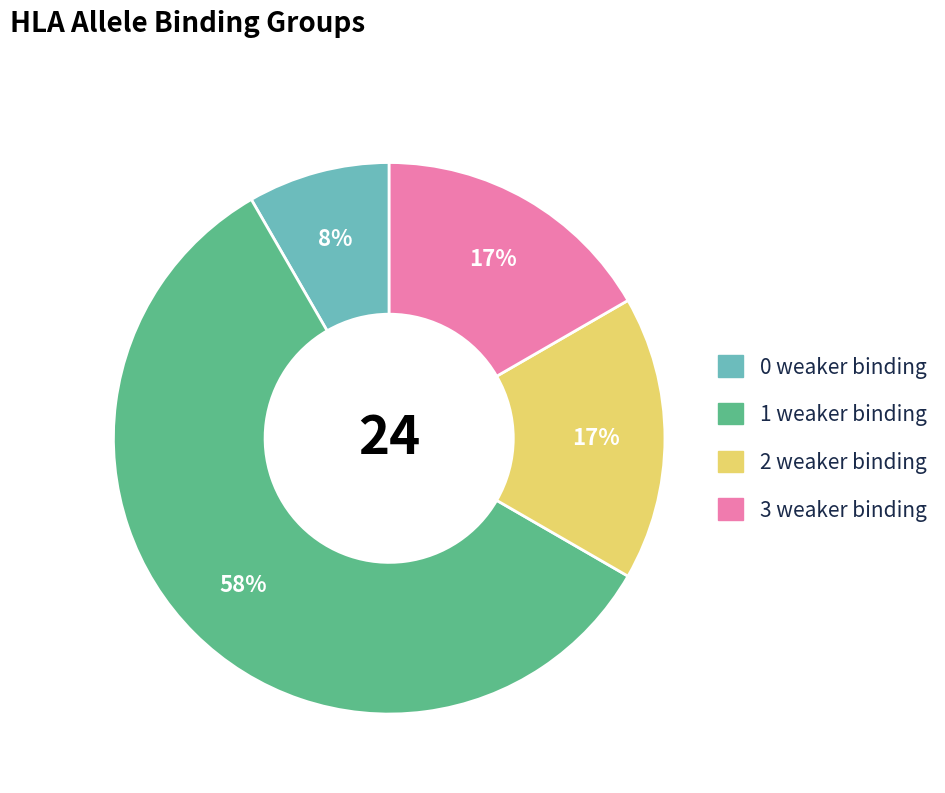

To the nearest percent, what percentage of the pie is 1 weaker binding?

58%